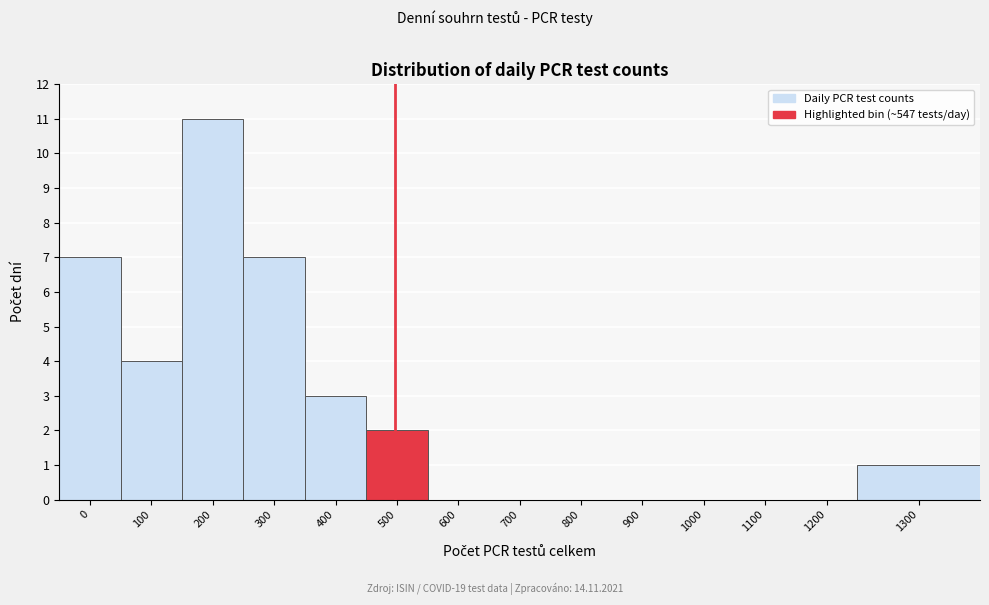

Reading right to left, transcribe all the data shown in this chart.

1300=1	1200=0	1100=0	1000=0	900=0	800=0	700=0	600=0	500=2	400=3	300=7	200=11	100=4	0=7